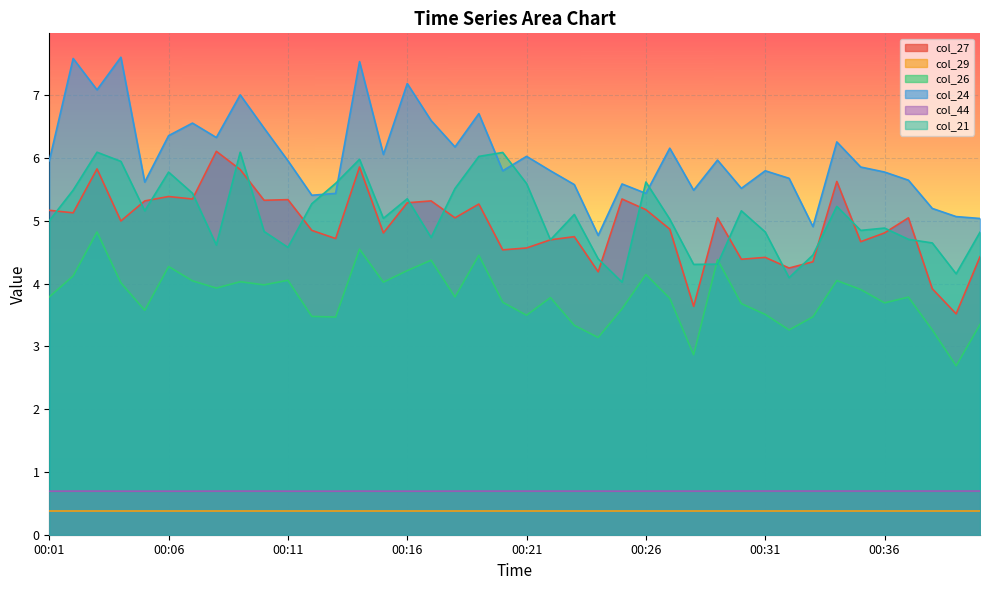

How many values in the col_27 series exceed 5?

20